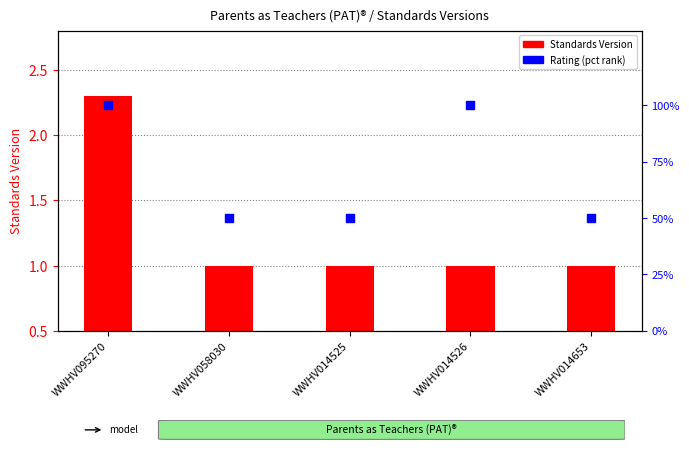

Is the value of Standards Version at WWHV014526 greater than the value of Rating (pct) at WWHV058030?

No